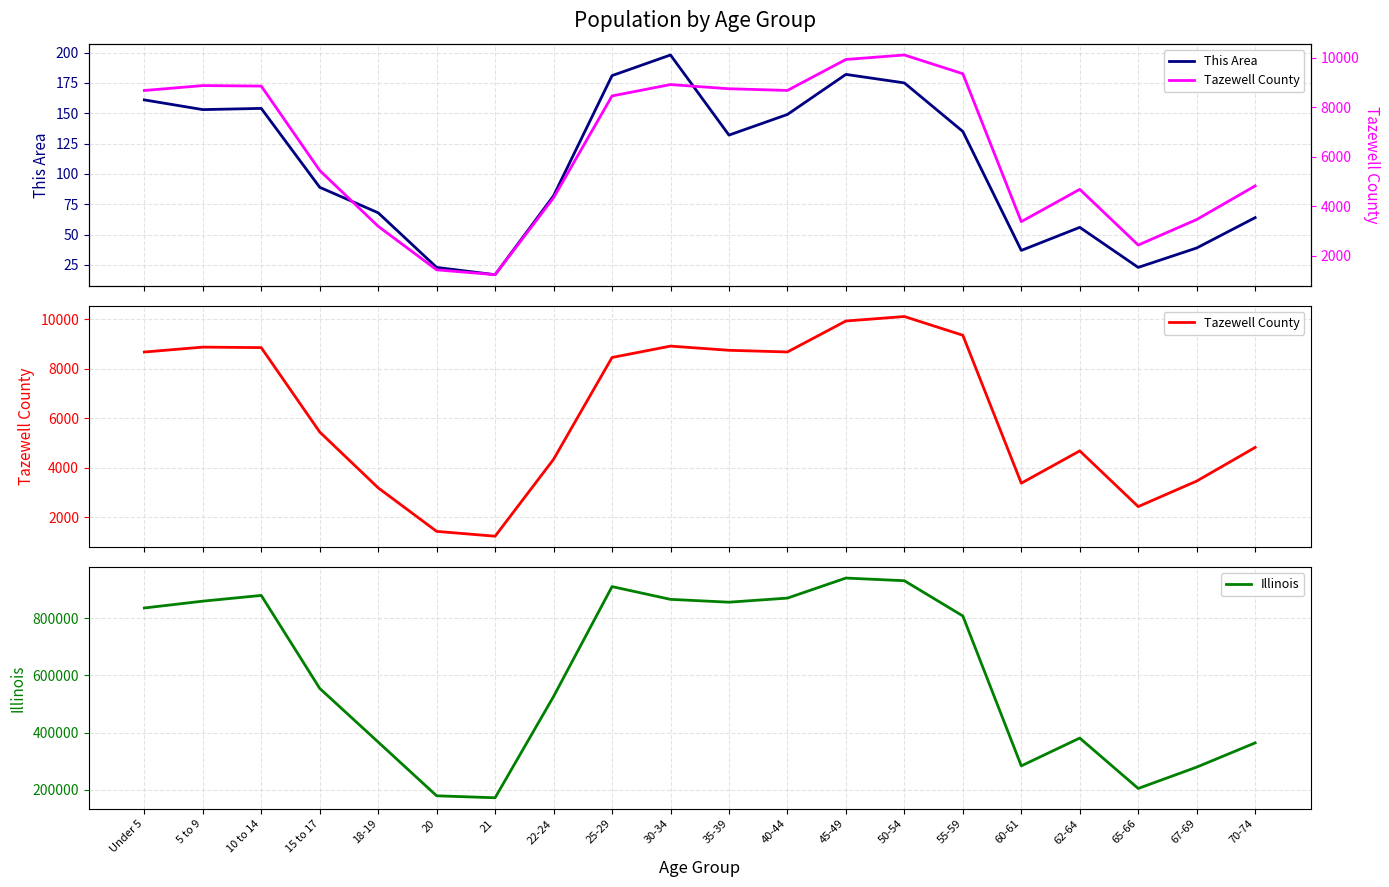

What is the label of the 6th point from the right?

55-59